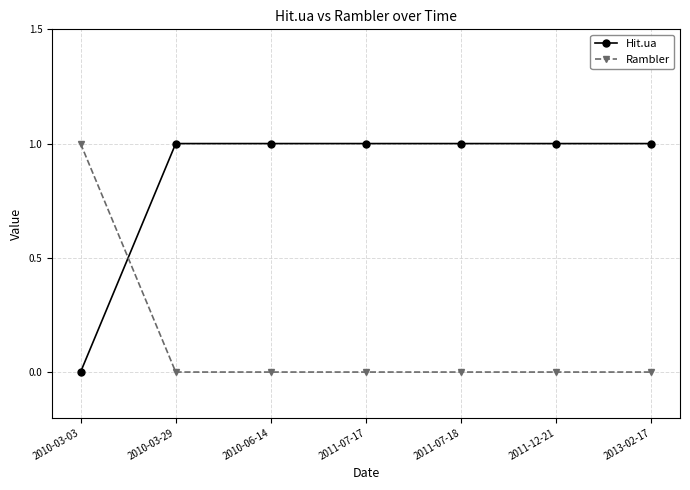

How many distinct data groups are displayed?

2